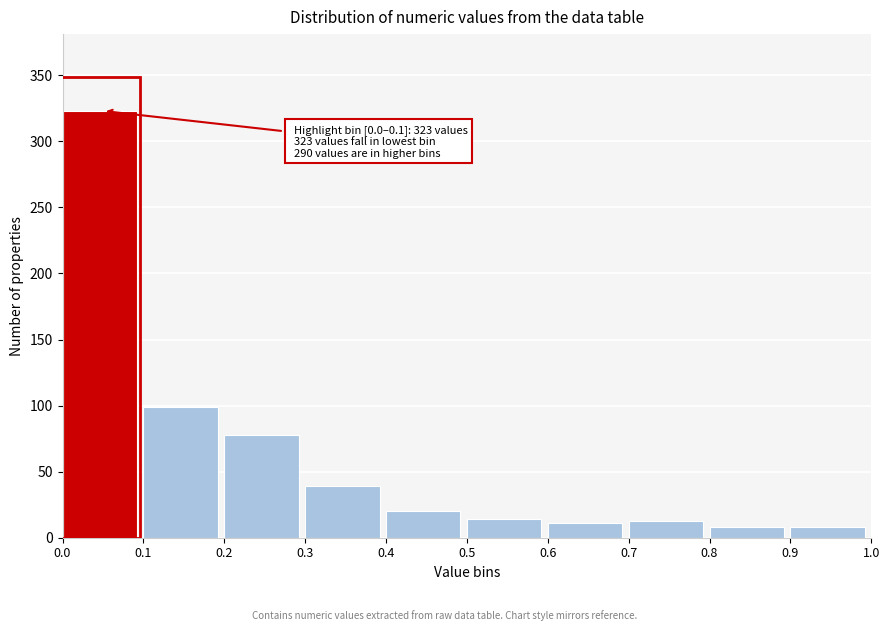

Over which range of the x-axis is the bar tallest?

0.0 to 0.1